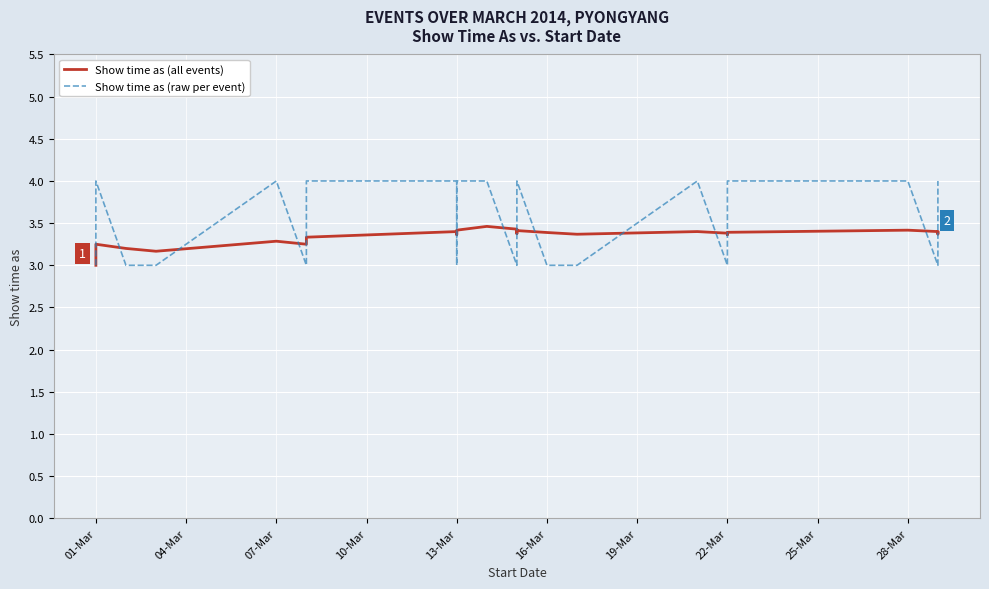

Does the chart display data point markers on the line(s)?

No